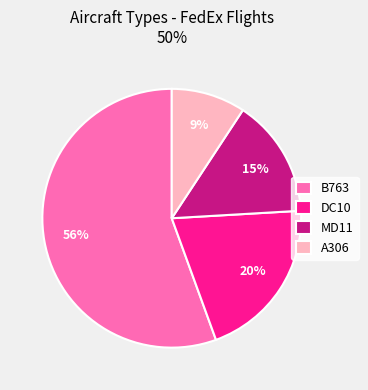

What percentage is the MD11 slice, to the nearest percent?

15%